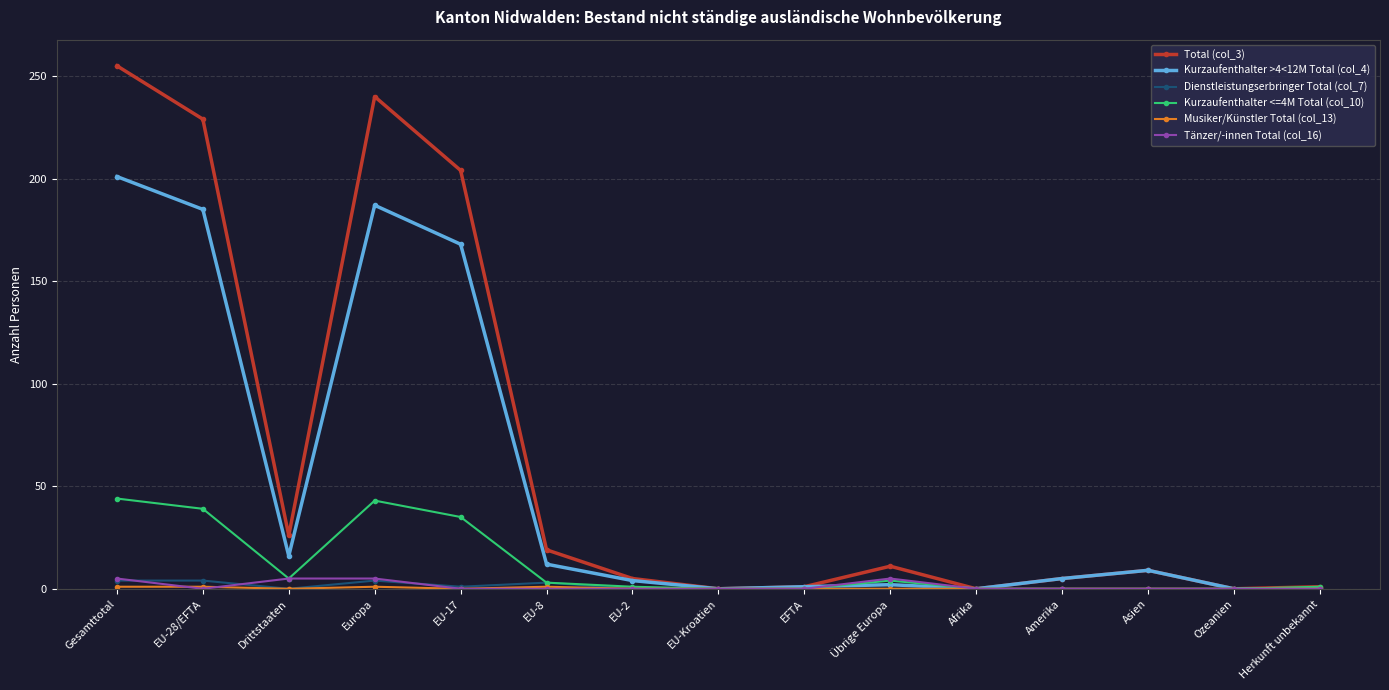

What is the total value across all series at Amerika?

10